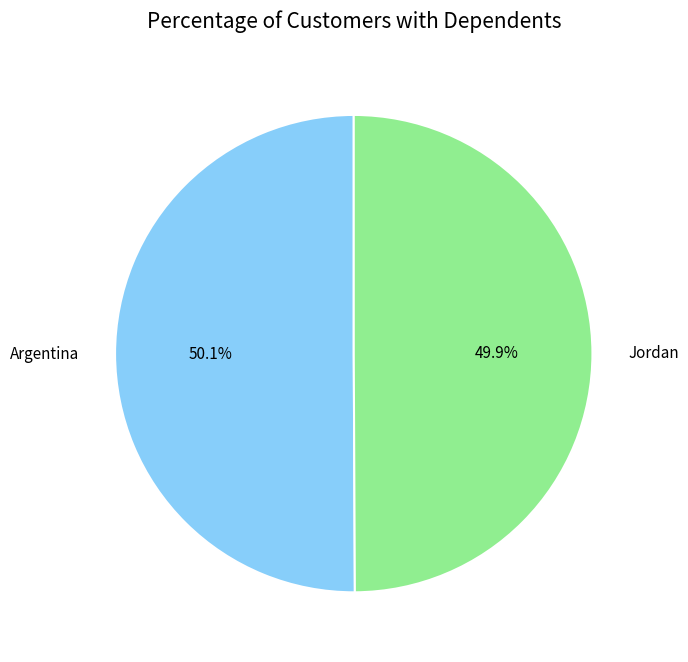

Count the number of slices in the pie.

2